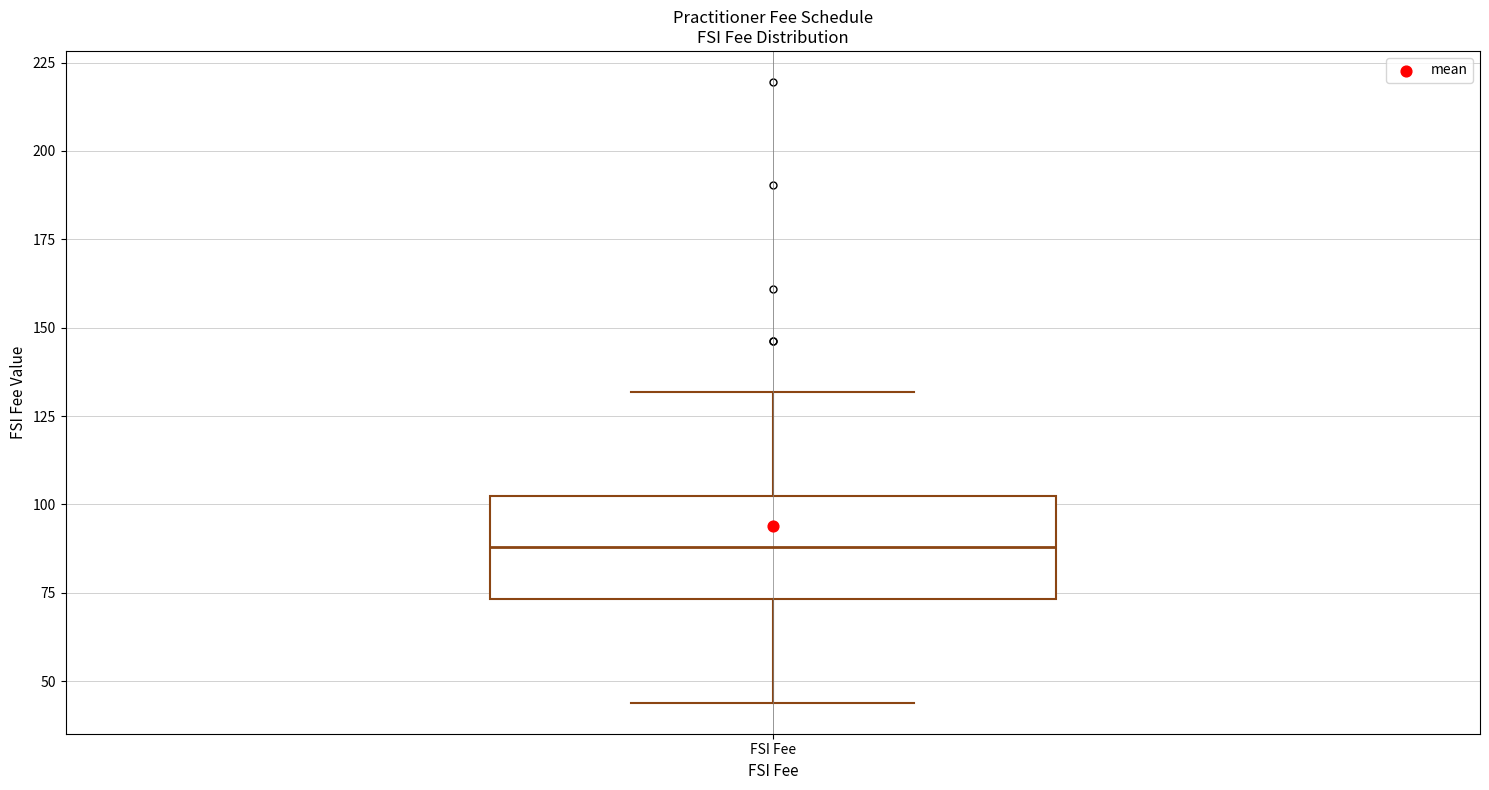

Transcribe this box plot: give where the median line is, the range the box spans, and where the two whiskers end, as read against the y-axis. The values are not printed on the chart, so give them approximately, as read against the axis.

median 90, box 75 to 100, whiskers 45 to 130